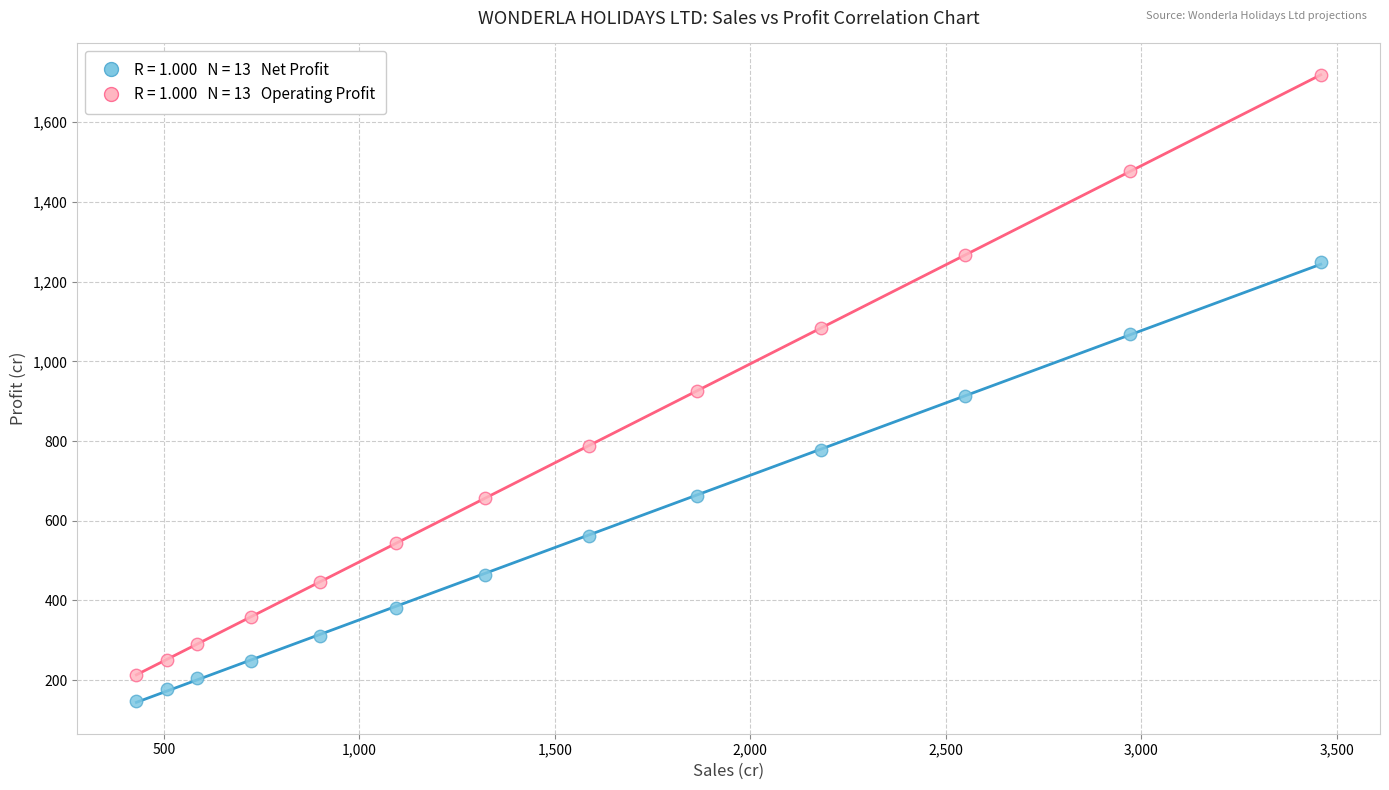

Across all data points, what is the range of Y values (max minus min)?

1570.1